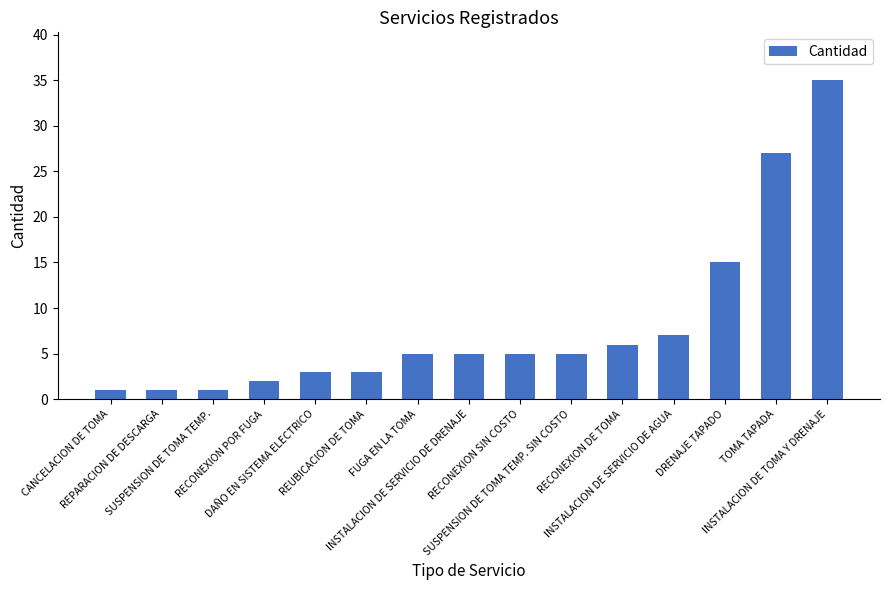

How many data points are less than 5?

6